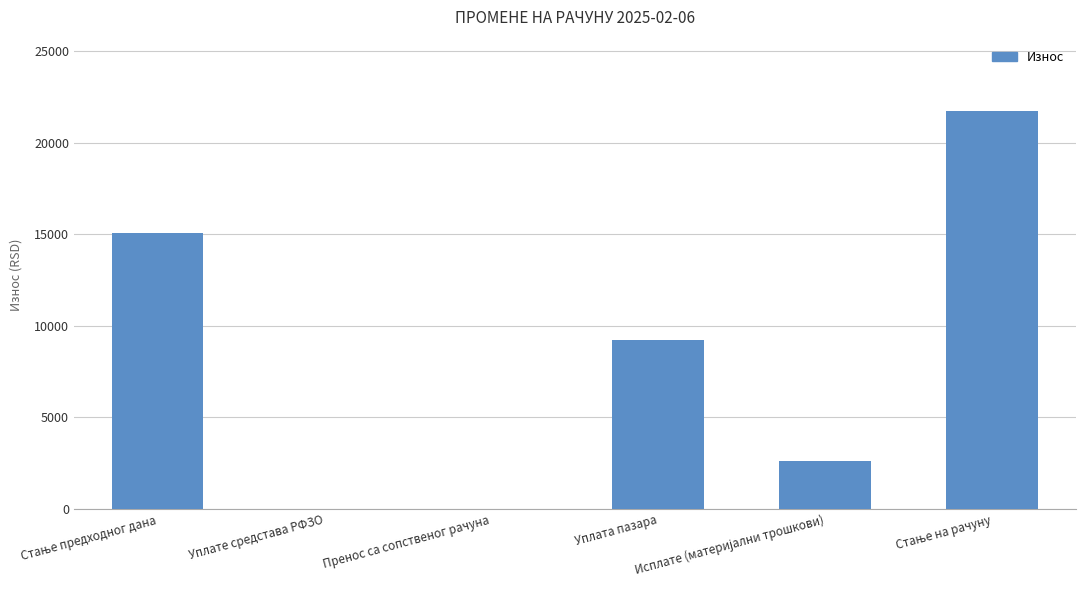

What is the greatest value displayed?

21705.8